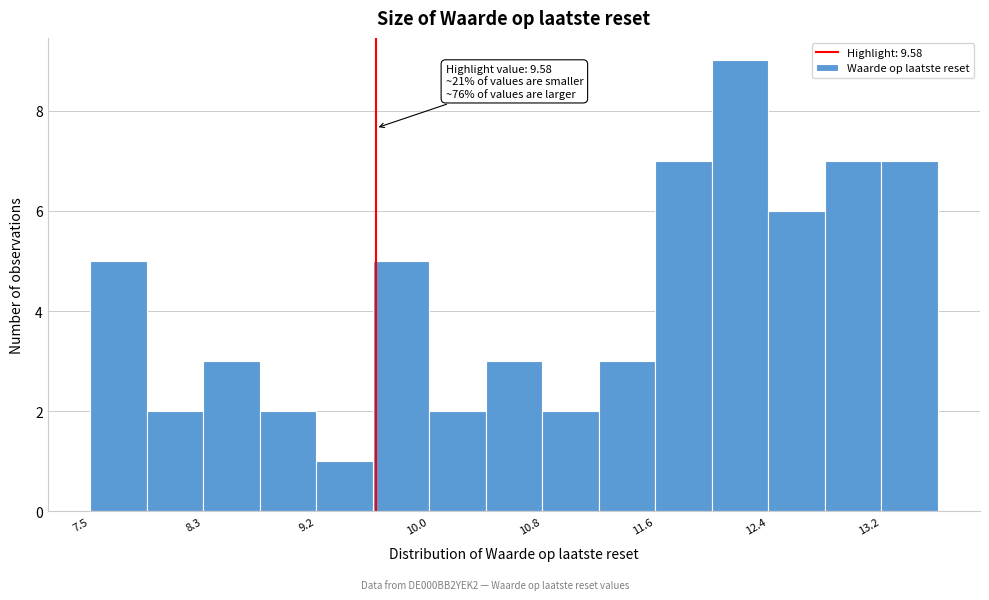

Which range on the x-axis has the tallest bar?

12.0 to 12.4